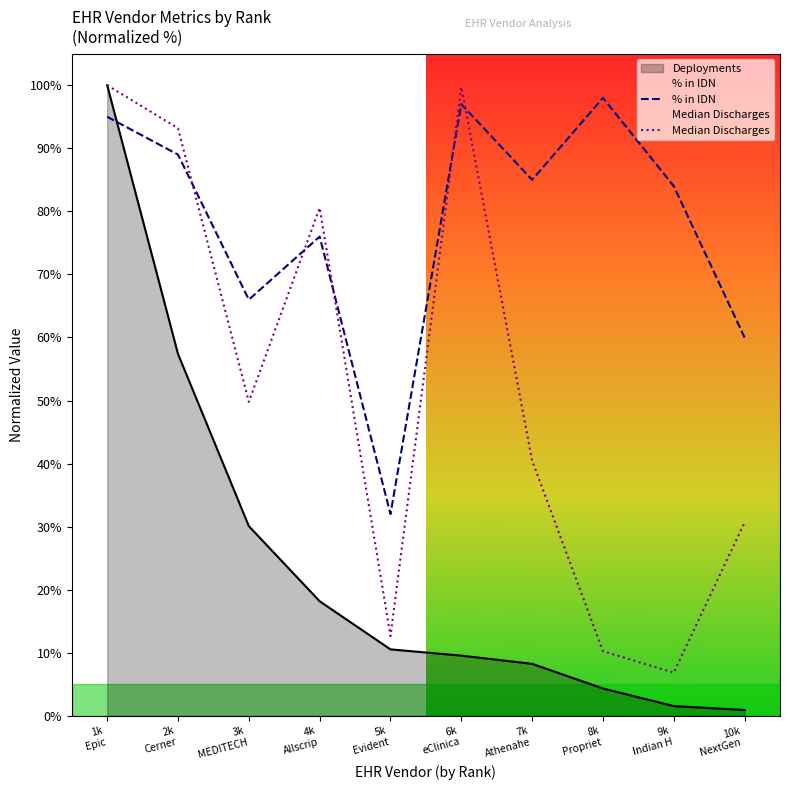

How many times do % in IDN and Median Discharges cross each other?

5